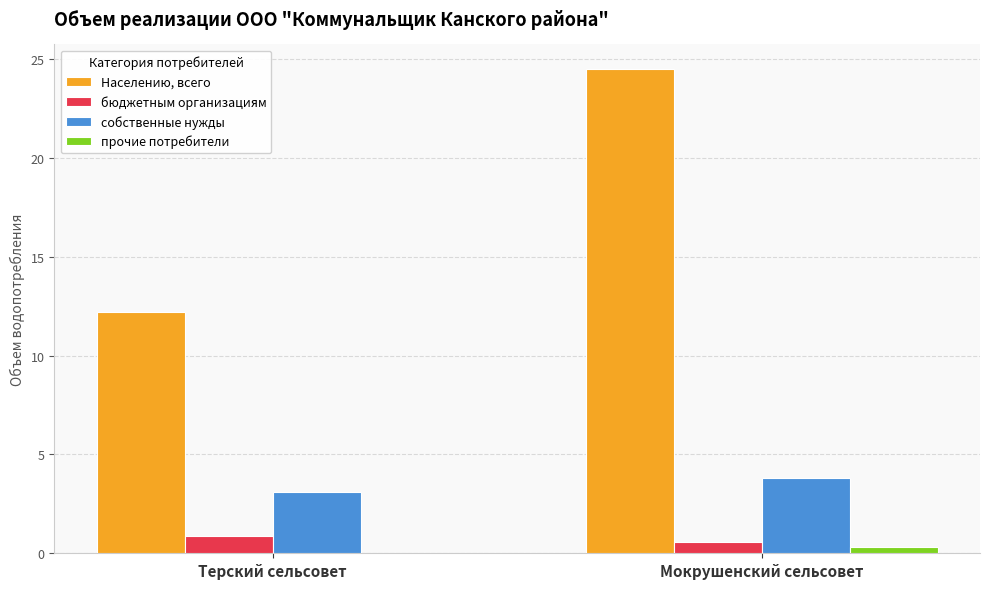

At which label is Населению, всего closest to 18?

Терский сельсовет